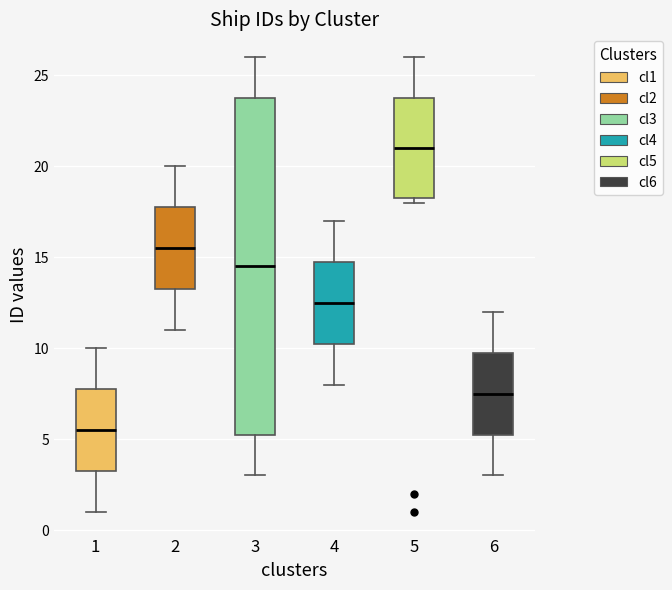

Reading left to right, transcribe this box plot: for each box, give where its median line is, the range the box spans, and where its two whiskers end, as read against the y-axis. The values are not printed on the chart, so give them approximately, as read against the axis.

1: median 5.5, box 3.5 to 8.0, whiskers 1.0 to 10.0
2: median 15.5, box 13.5 to 18.0, whiskers 11.0 to 20.0
3: median 14.5, box 5.5 to 24.0, whiskers 3.0 to 26.0
4: median 12.5, box 10.5 to 15.0, whiskers 8.0 to 17.0
5: median 21.0, box 18.5 to 24.0, whiskers 18.0 to 26.0
6: median 7.5, box 5.5 to 10.0, whiskers 3.0 to 12.0